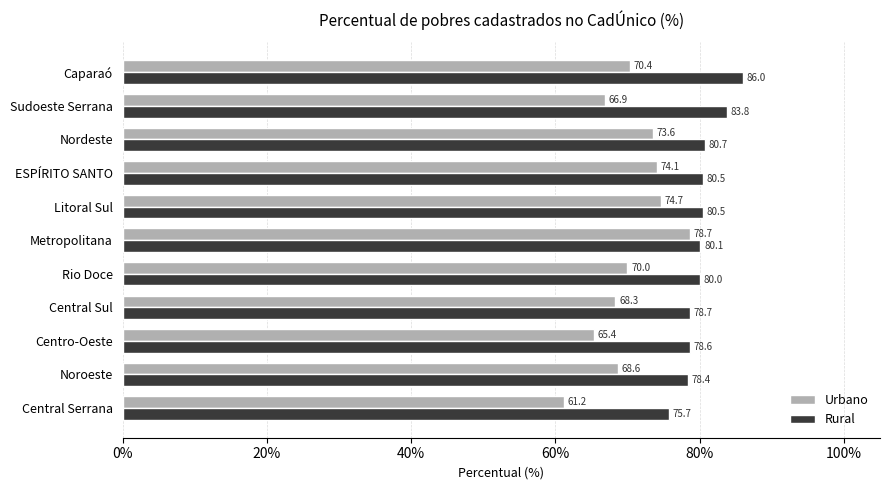

Which series changed the most between Centro-Oeste and ESPÍRITO SANTO?

Urbano